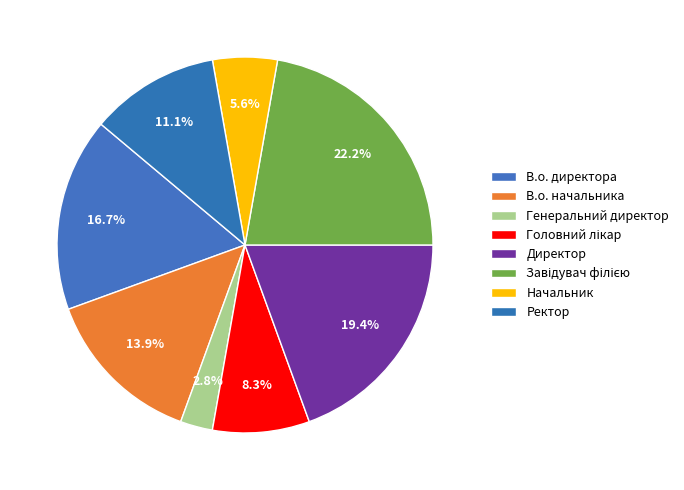

Count the number of slices in the pie.

8